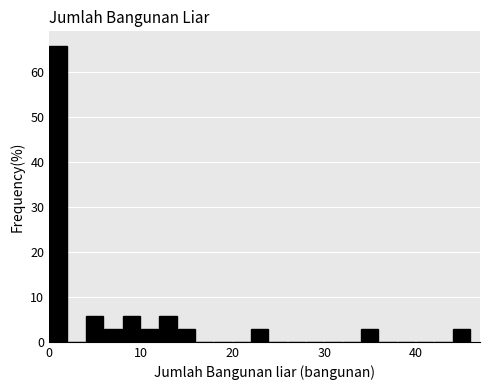

Read against the x-axis, roughly where is the centre of the tallest bar?

1